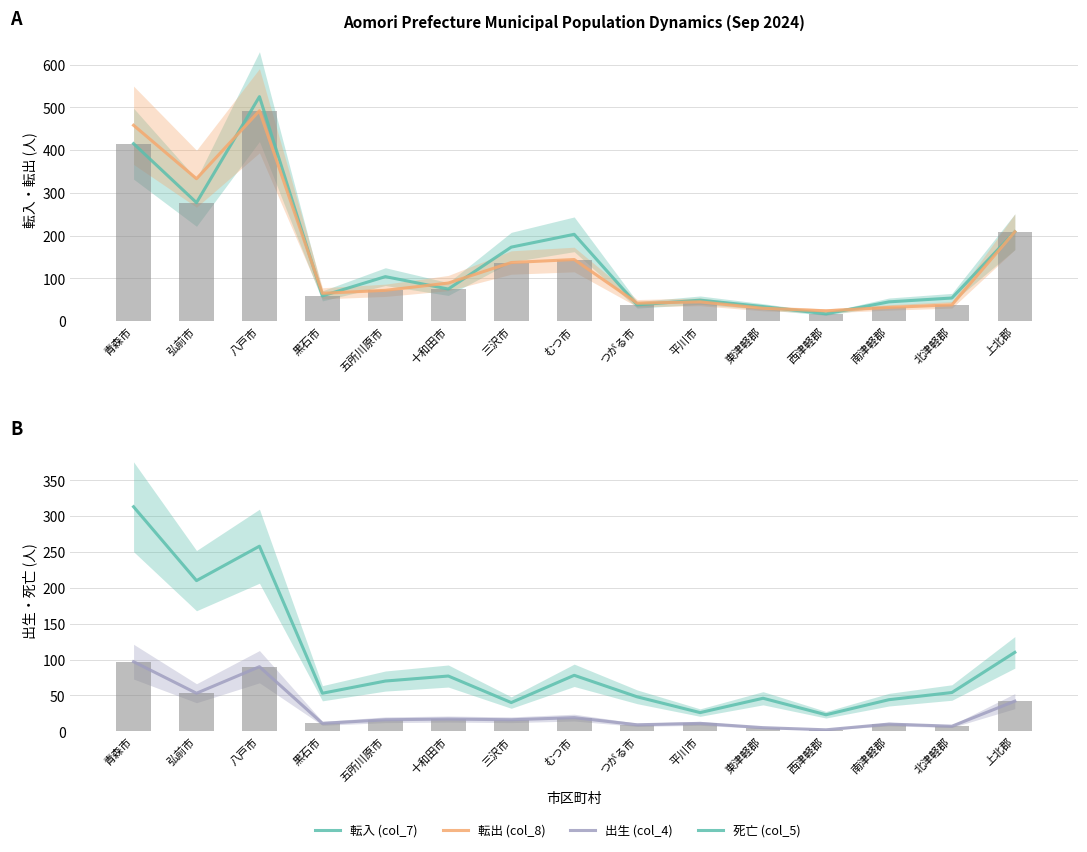

What is the difference between the 死亡 (col_5) values at 八戸市 and 五所川原市?

188